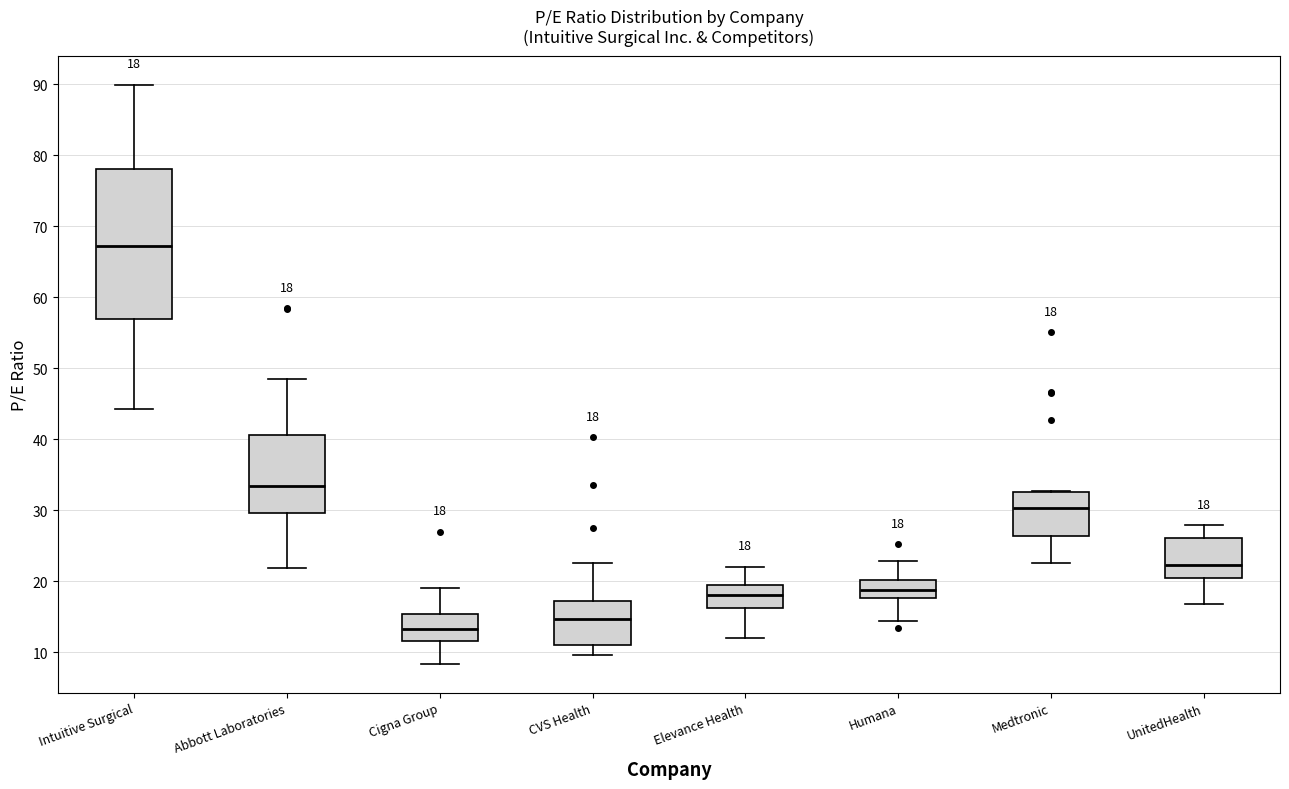

Which box is the tallest, from its lower edge to its upper edge?

Intuitive Surgical